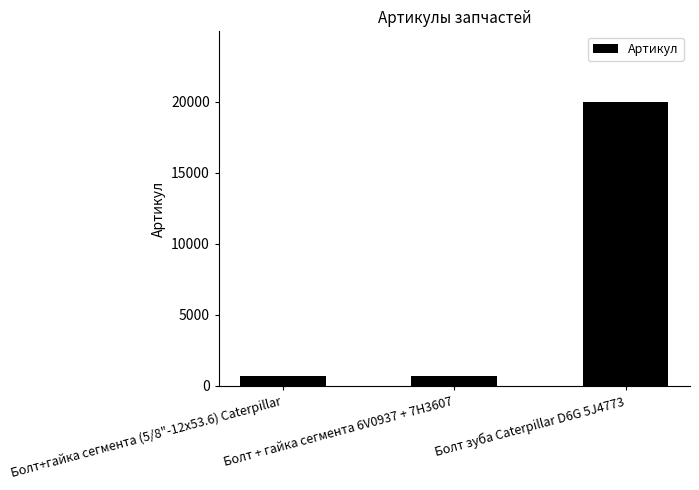

What is the maximum value shown in the chart?

19979